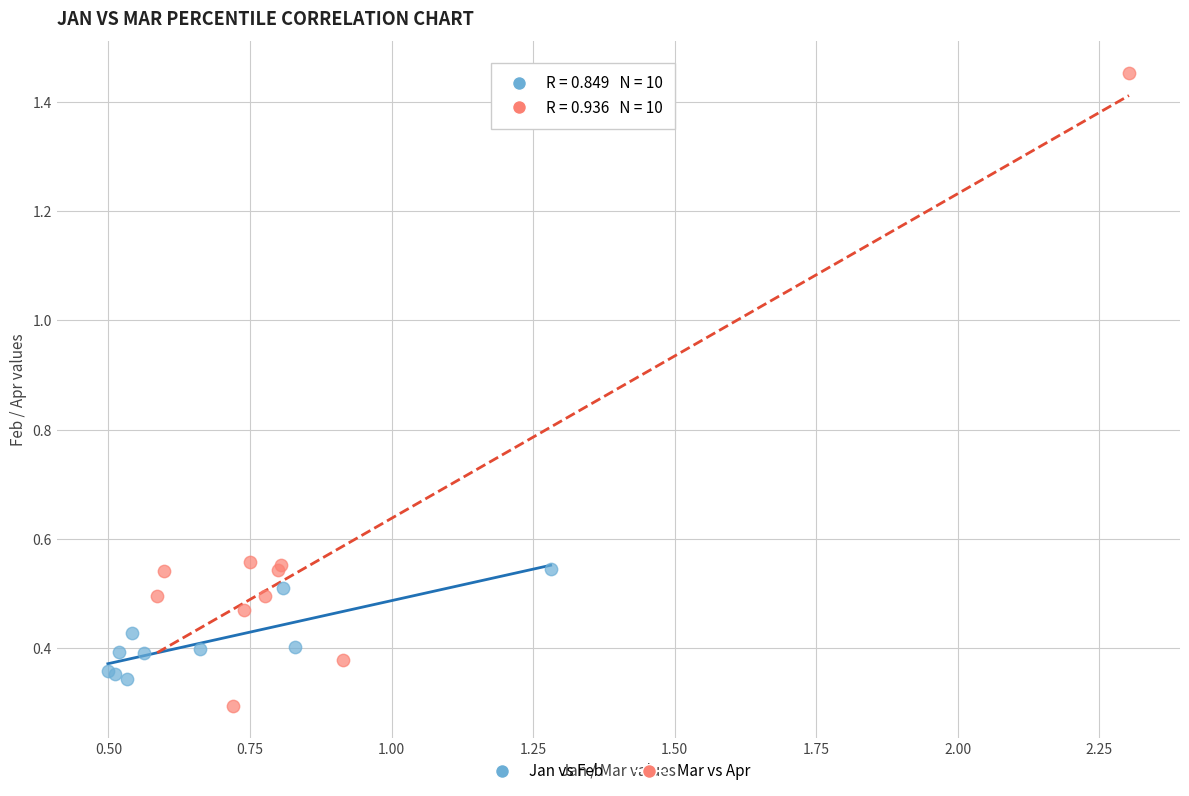

Which series contains the highest Y value?

Mar vs Apr